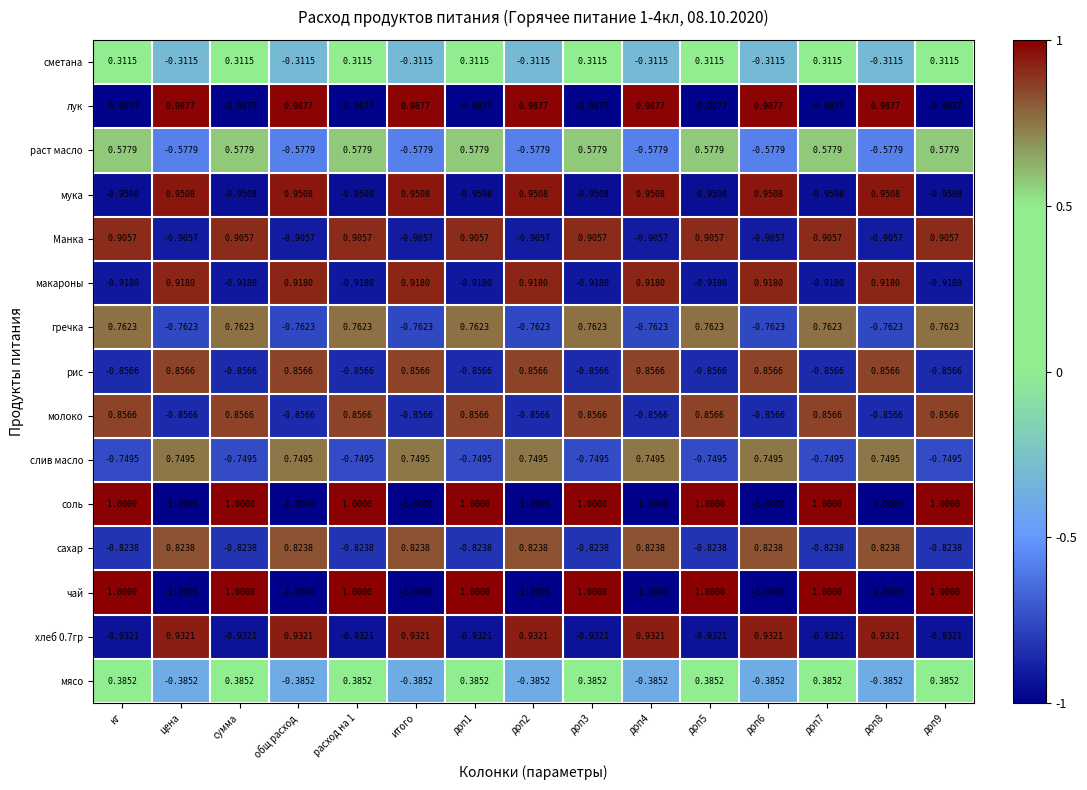

Is the value of рис at доп4 greater than the value of чай at доп7?

No